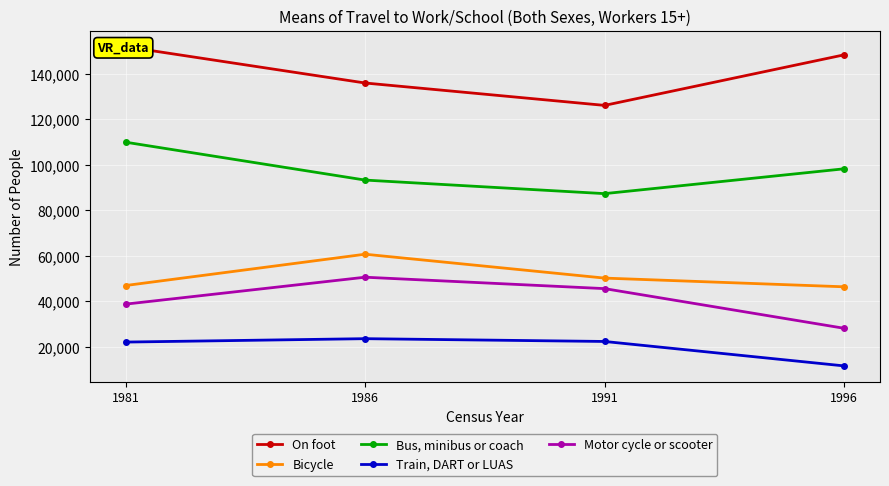

True or false: Bicycle and Motor cycle or scooter intersect in this chart.

False